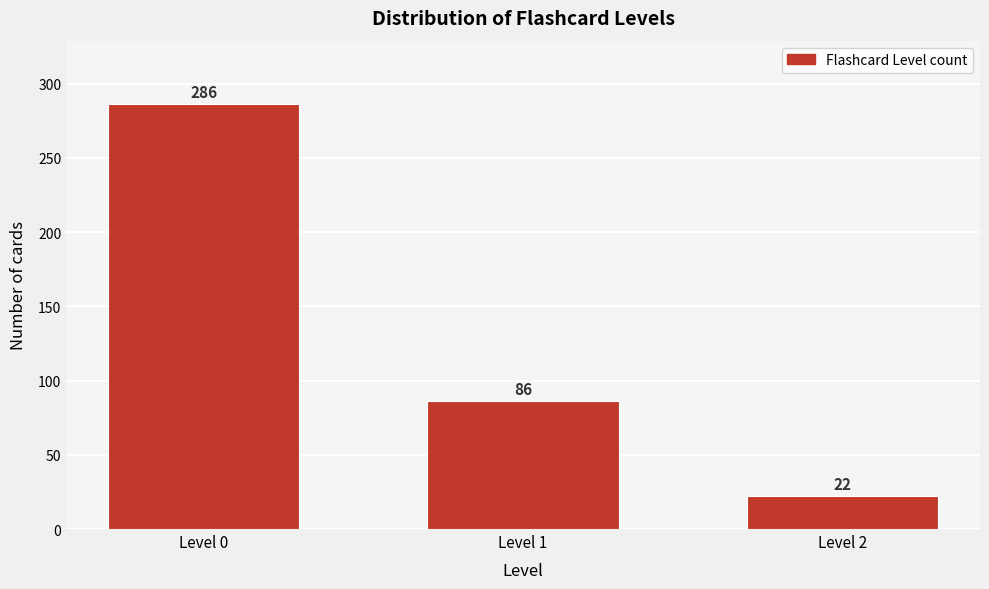

Reading left to right, extract all data points from this chart.

Level 0=286	Level 1=86	Level 2=22